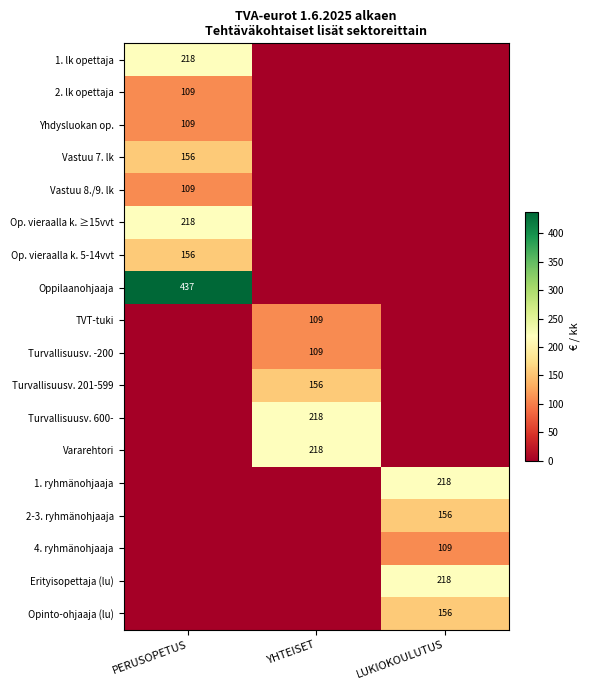

At how many categories does at least one series exceed 321?

1